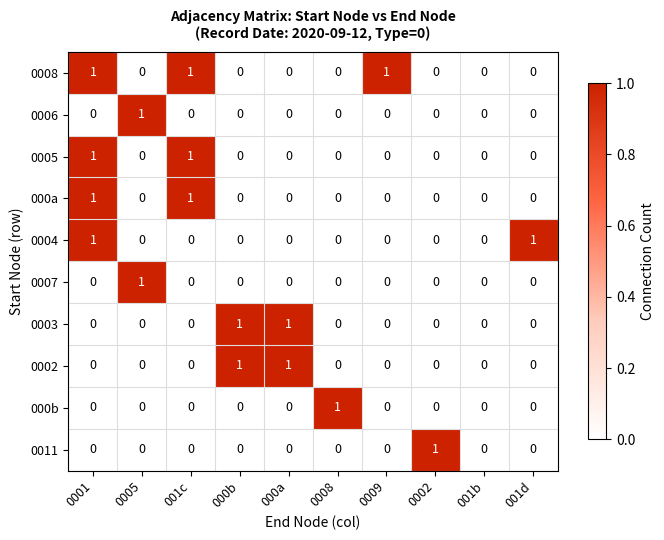

Count the 0004 values in the range 0 to 1.

10